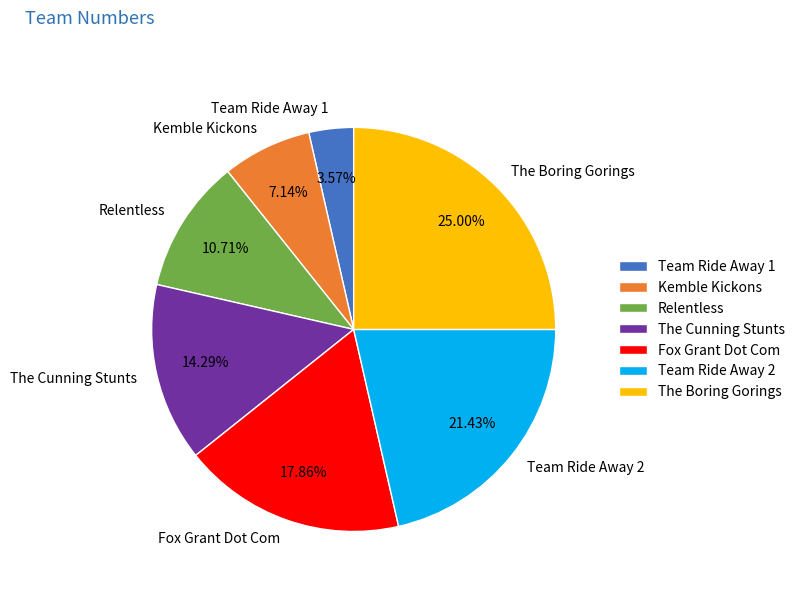

To the nearest percent, what portion does The Boring Gorings represent?

25%